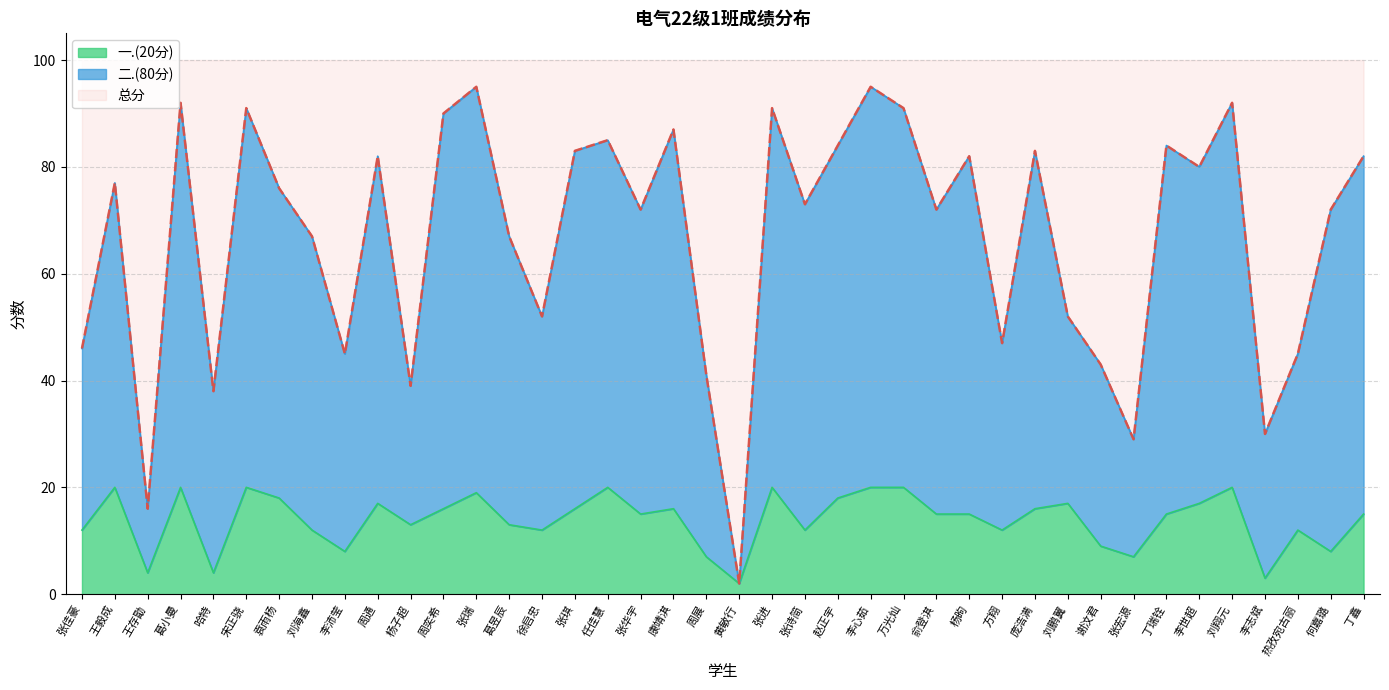

True or false: 一.(20分) and 总分 cross at least once.

False